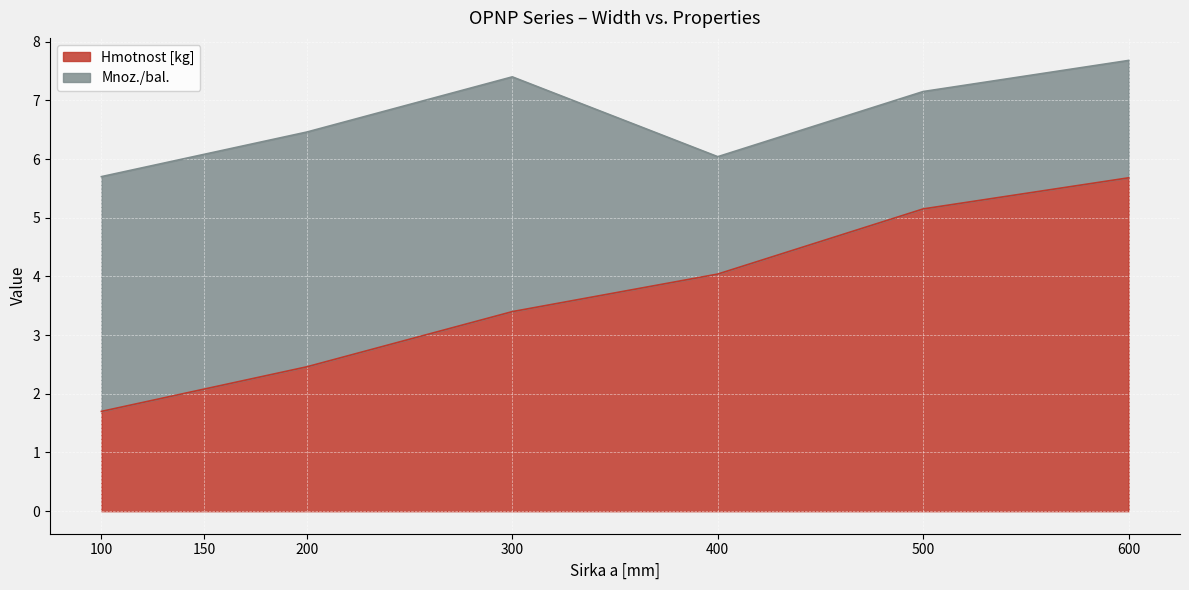

What is the difference between the Hmotnost [kg] values at 400 and 600?

1.6